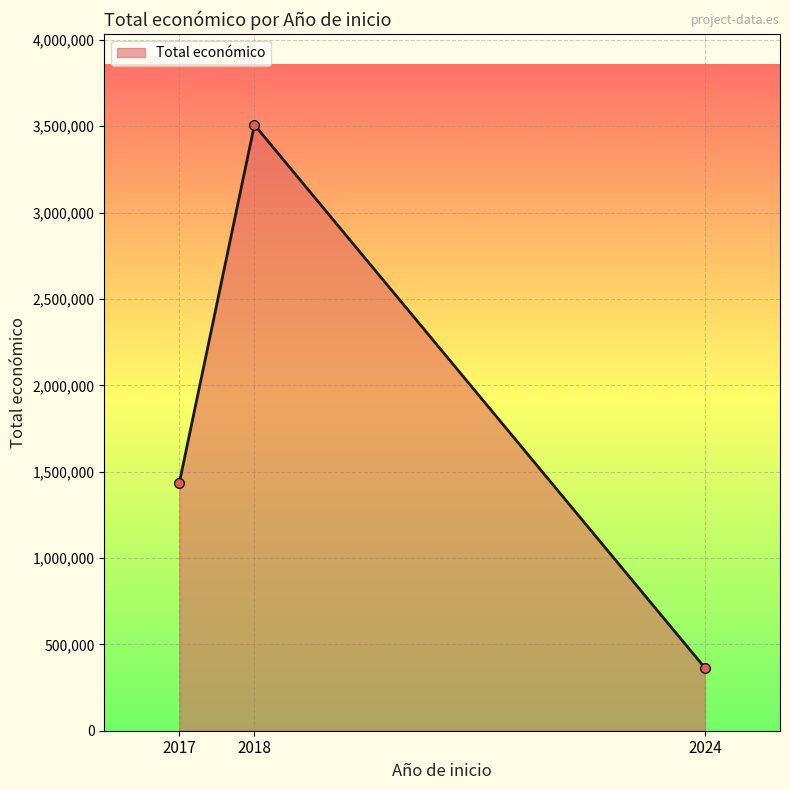

Which label corresponds to the largest value in the chart?

2018